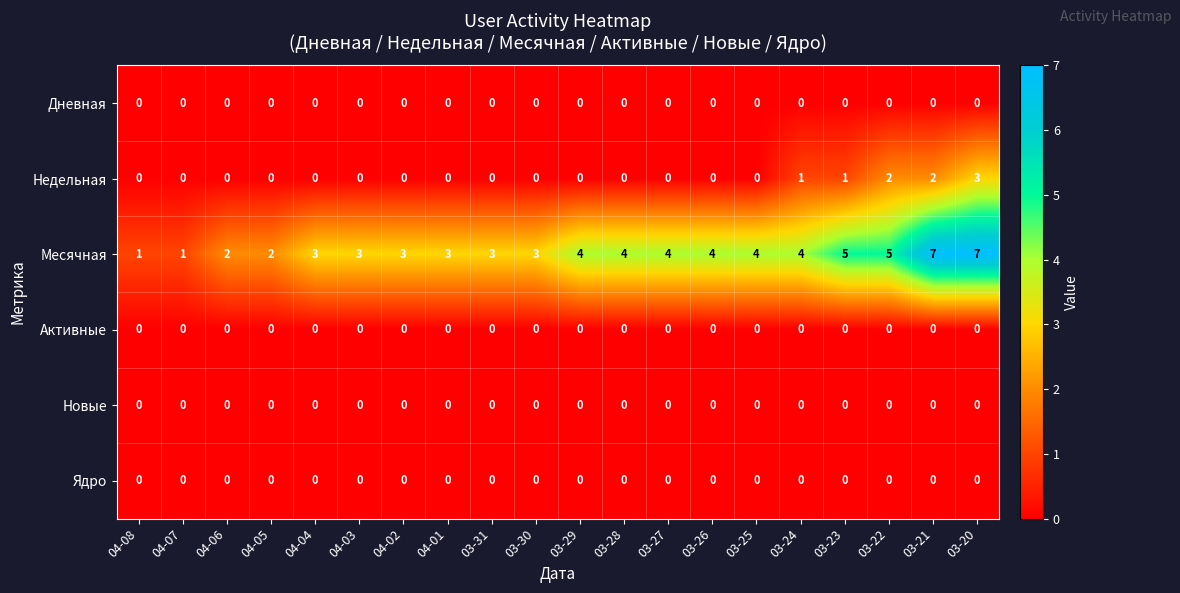

What is the maximum value shown in the chart?

7